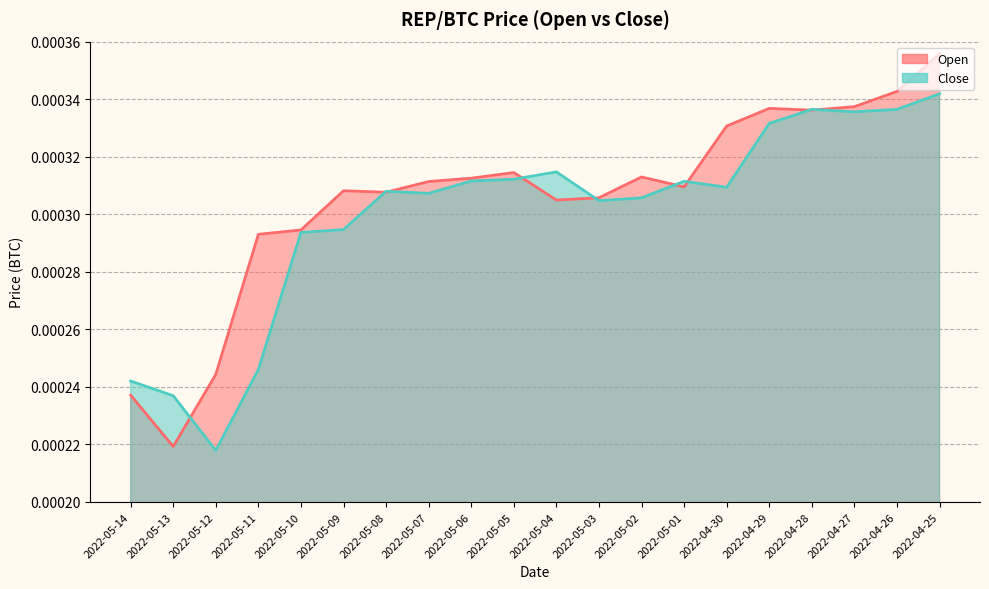

Which label corresponds to the smallest value in the chart?

2022-05-12